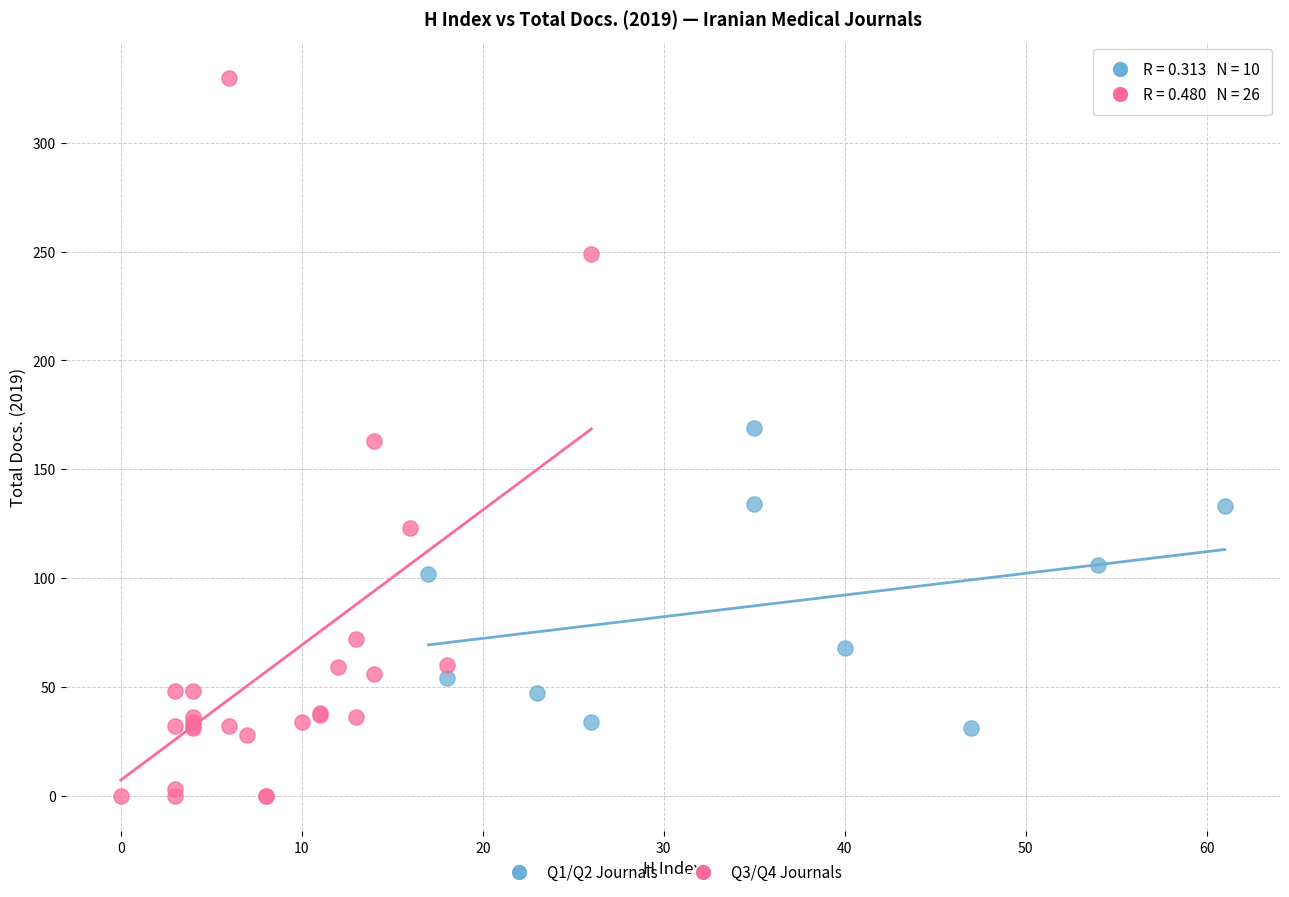

Which series contains the highest Y value?

Q3/Q4 Journals